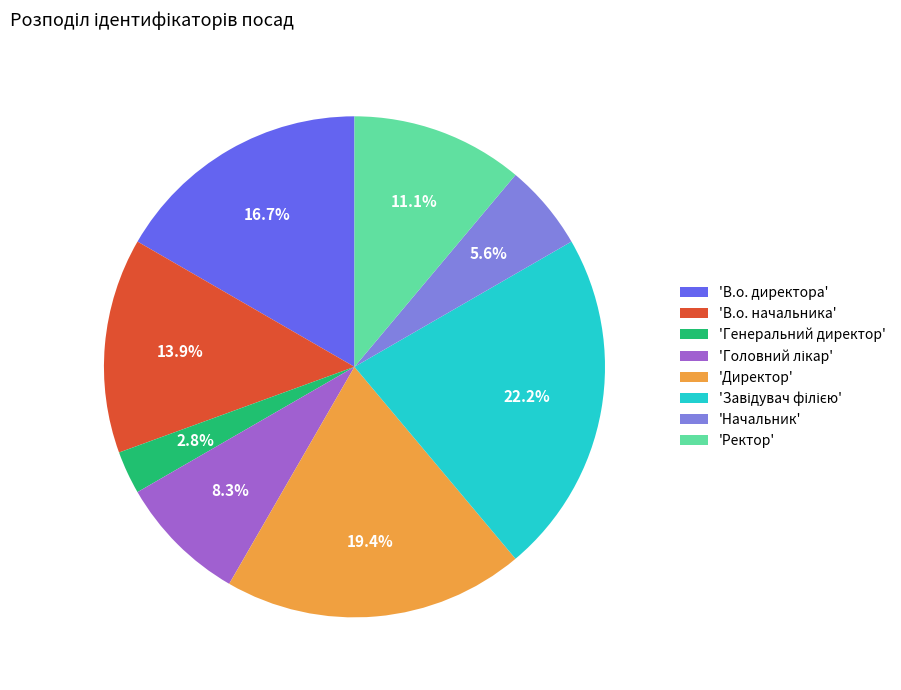

Approximately how many times larger is the value at 'В.о. начальника' compared to 'В.о. директора'?

0.8